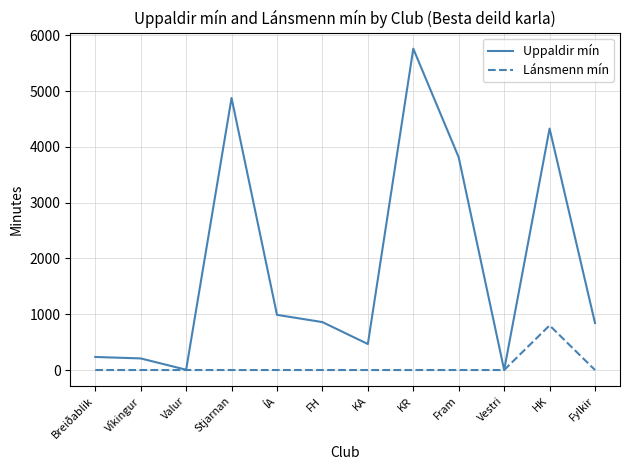

At which category is the sum across all series the highest?

KR